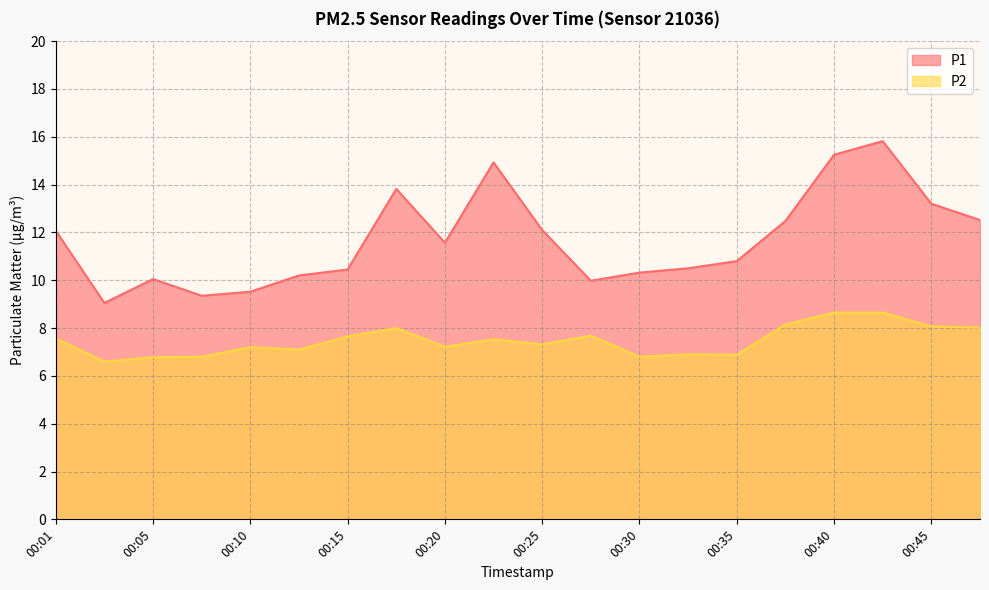

What is the value of the P1 point at the 6th from the left?

10.2